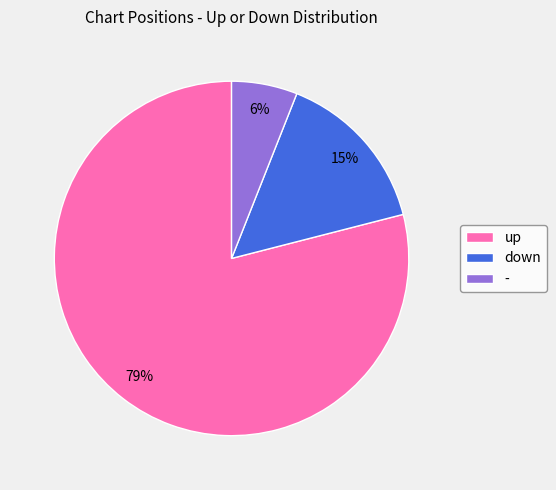

Combined, do - and up account for over 50%?

Yes